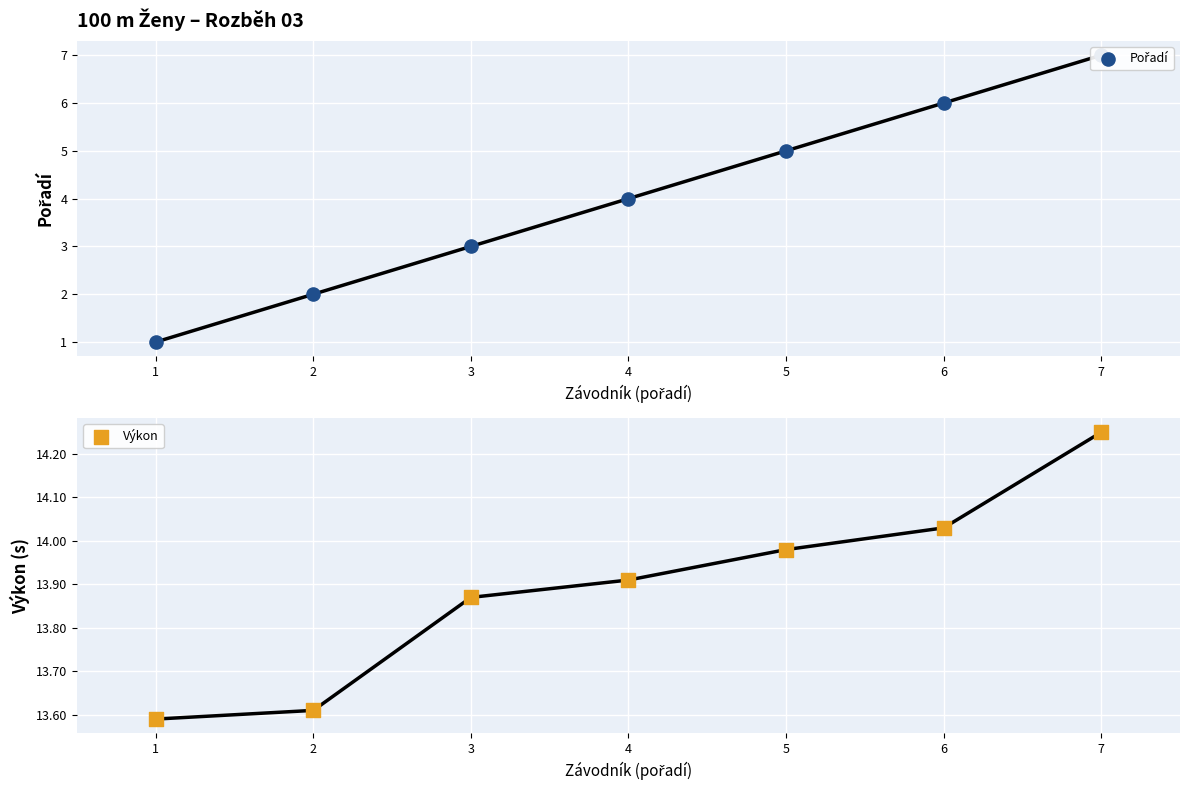

At which category is the sum across all series the highest?

7